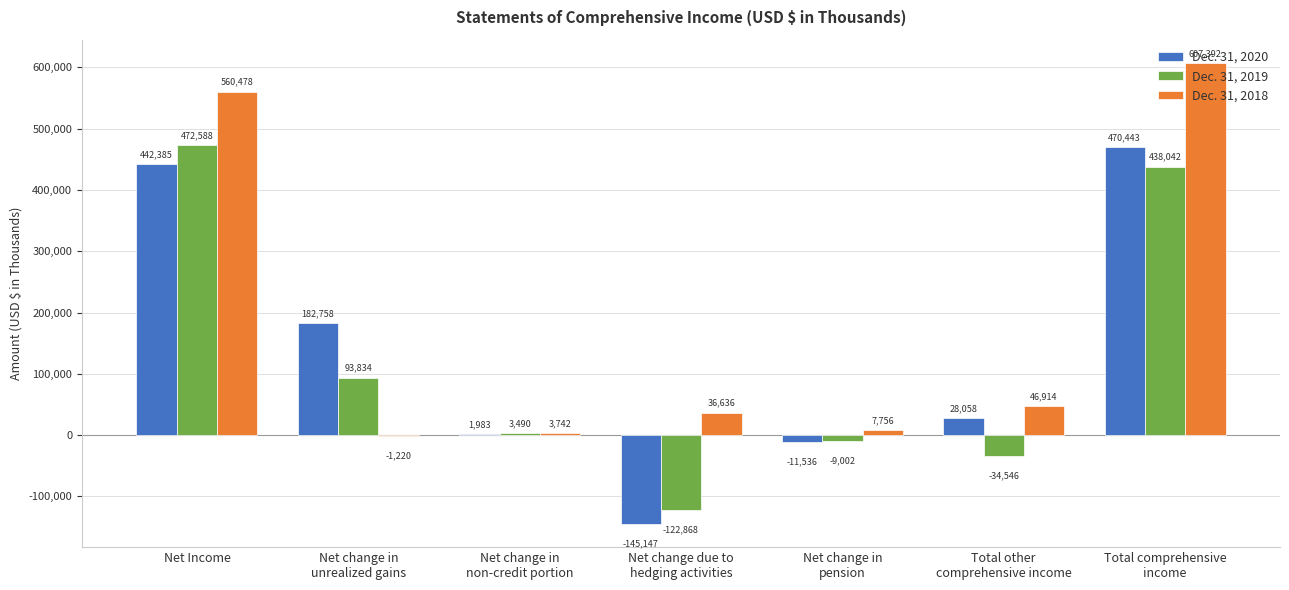

Which series has the largest total across all categories?

Dec. 31, 2018